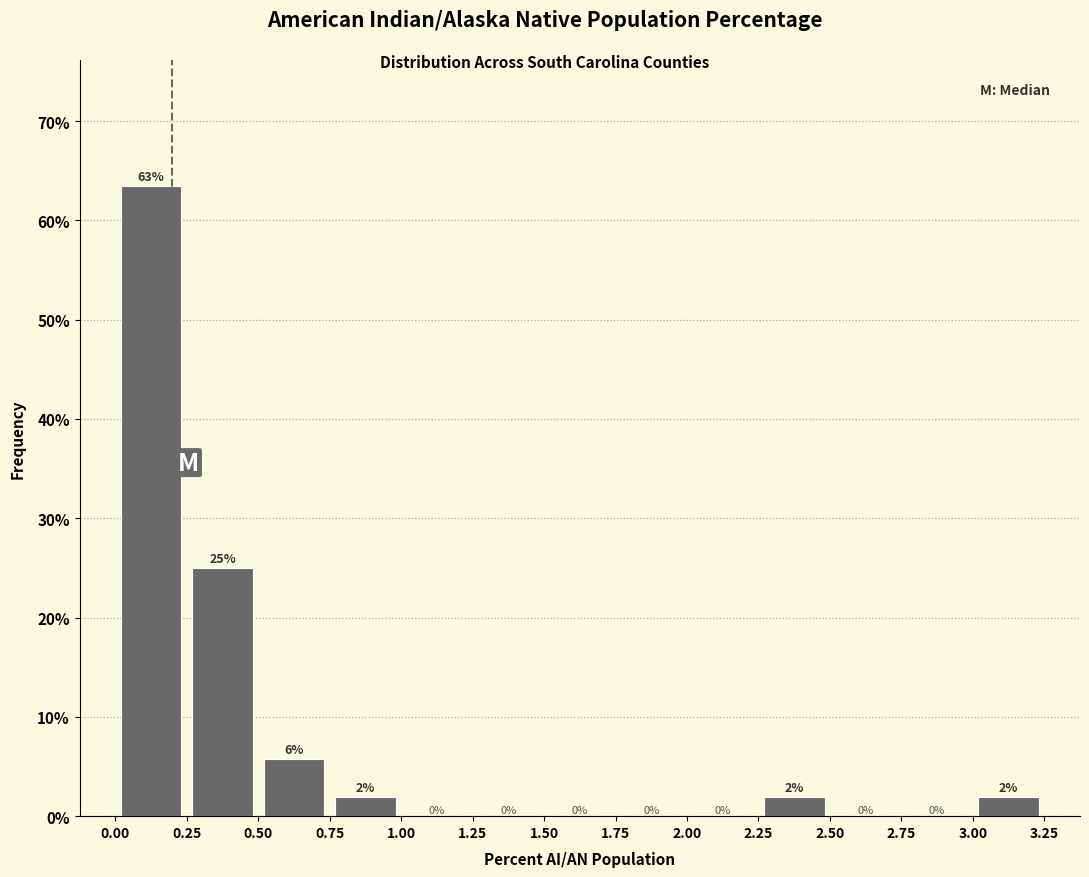

Over which range of the x-axis is the bar tallest?

0.00 to 0.25